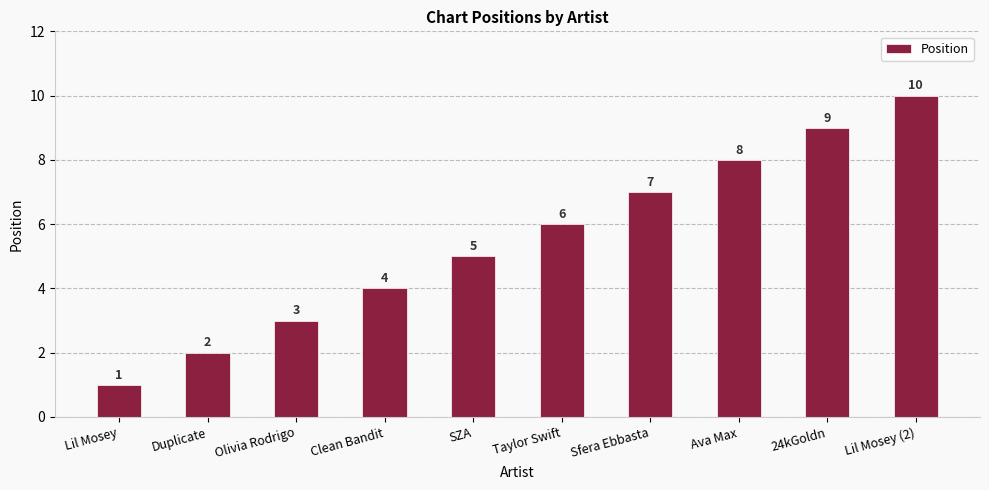

Rank the categories by value from highest to lowest.

Lil Mosey (2), 24kGoldn, Ava Max, Sfera Ebbasta, Taylor Swift, SZA, Clean Bandit, Olivia Rodrigo, Duplicate, Lil Mosey